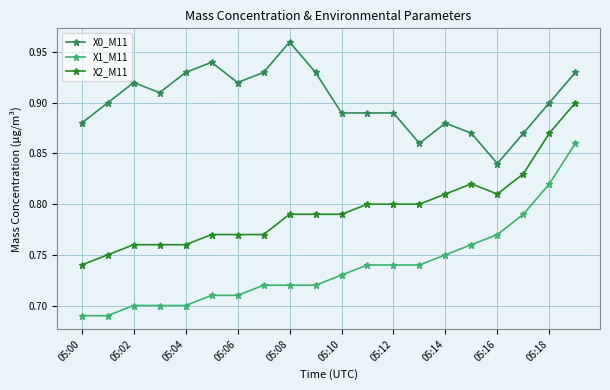

What is the sum of all X1_M11 values?

14.8